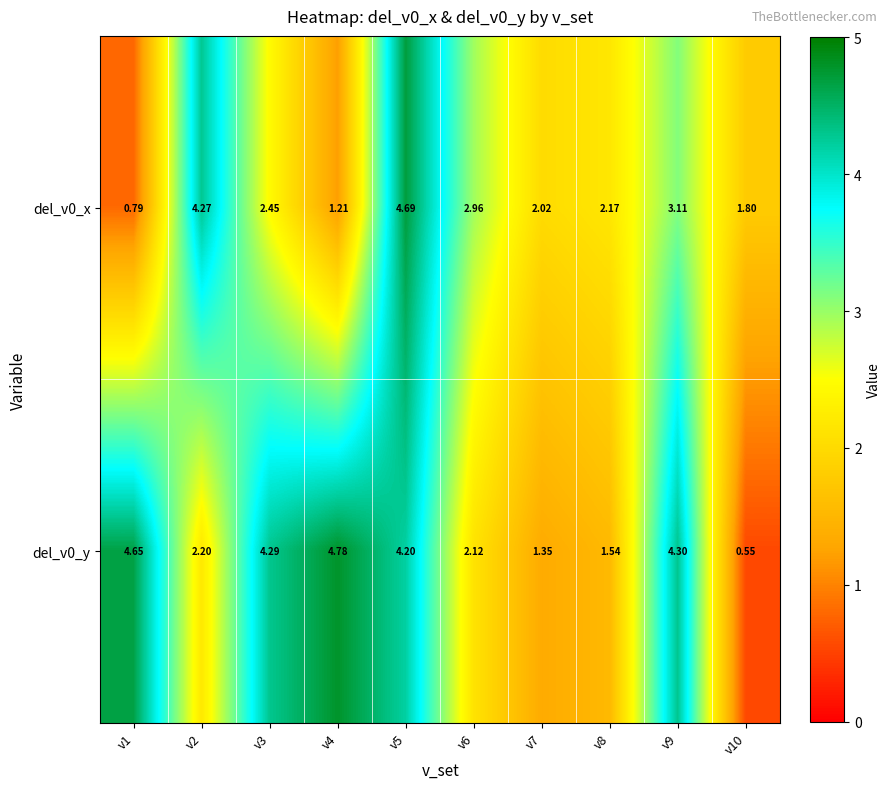

Is the value of del_v0_y at v10 greater than the value of del_v0_x at v2?

No